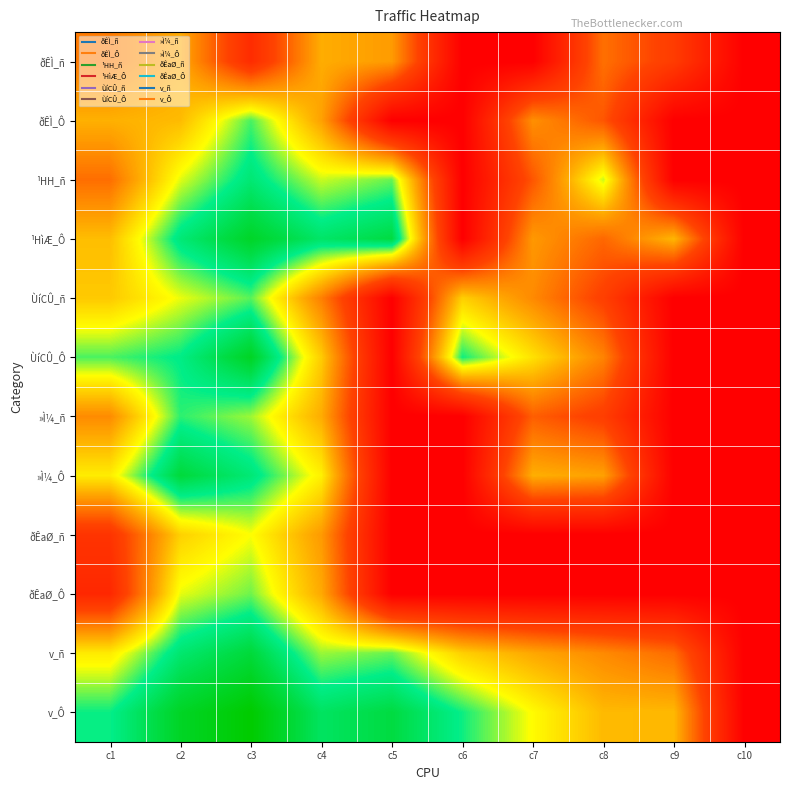

Reading left to right, what are all the values shown in this chart?

ðÊÌ_ñ: c1=5.5	c2=6.8	c3=2.6	c4=6.8	c5=6.4	c6=0.0	c7=0.0	c8=5.2	c9=3.6	c10=0.0
ðÊÌ_Ô: c1=6.9	c2=7.2	c3=10.0	c4=6.5	c5=0.0	c6=0.0	c7=6.1	c8=4.5	c9=0.0	c10=0.0
¹HH_ñ: c1=5.2	c2=9.0	c3=10.9	c4=9.1	c5=9.8	c6=0.0	c7=4.5	c8=9.1	c9=0.0	c10=0.0
¹HìÆ_Ô: c1=7.2	c2=10.9	c3=12.5	c4=11.2	c5=11.9	c6=0.0	c7=6.3	c8=5.0	c9=7.1	c10=0.0
ÙíCÛ_ñ: c1=7.5	c2=8.9	c3=9.9	c4=5.6	c5=0.0	c6=7.6	c7=5.9	c8=3.8	c9=0.0	c10=0.0
ÙíCÛ_Ô: c1=10.0	c2=10.6	c3=12.6	c4=7.6	c5=0.0	c6=10.4	c7=8.1	c8=5.7	c9=0.0	c10=0.0
»Ì¼_ñ: c1=5.9	c2=10.2	c3=9.4	c4=6.8	c5=0.0	c6=0.0	c7=4.8	c8=3.7	c9=0.0	c10=0.0
»Ì¼_Ô: c1=8.3	c2=12.0	c3=10.9	c4=8.4	c5=0.0	c6=0.0	c7=6.9	c8=6.5	c9=0.0	c10=0.0
ðÊaØ_ñ: c1=3.1	c2=7.7	c3=8.8	c4=6.3	c5=0.0	c6=0.0	c7=0.0	c8=0.0	c9=0.0	c10=0.0
ðÊaØ_Ô: c1=2.4	c2=8.9	c3=9.7	c4=6.7	c5=0.0	c6=0.0	c7=0.0	c8=0.0	c9=0.0	c10=0.0
v_ñ: c1=8.3	c2=11.0	c3=12.1	c4=9.4	c5=9.8	c6=7.6	c7=6.7	c8=5.9	c9=5.1	c10=0.0
v_Ô: c1=10.4	c2=12.6	c3=13.5	c4=11.3	c5=11.9	c6=10.4	c7=8.7	c8=7.1	c9=7.1	c10=0.0